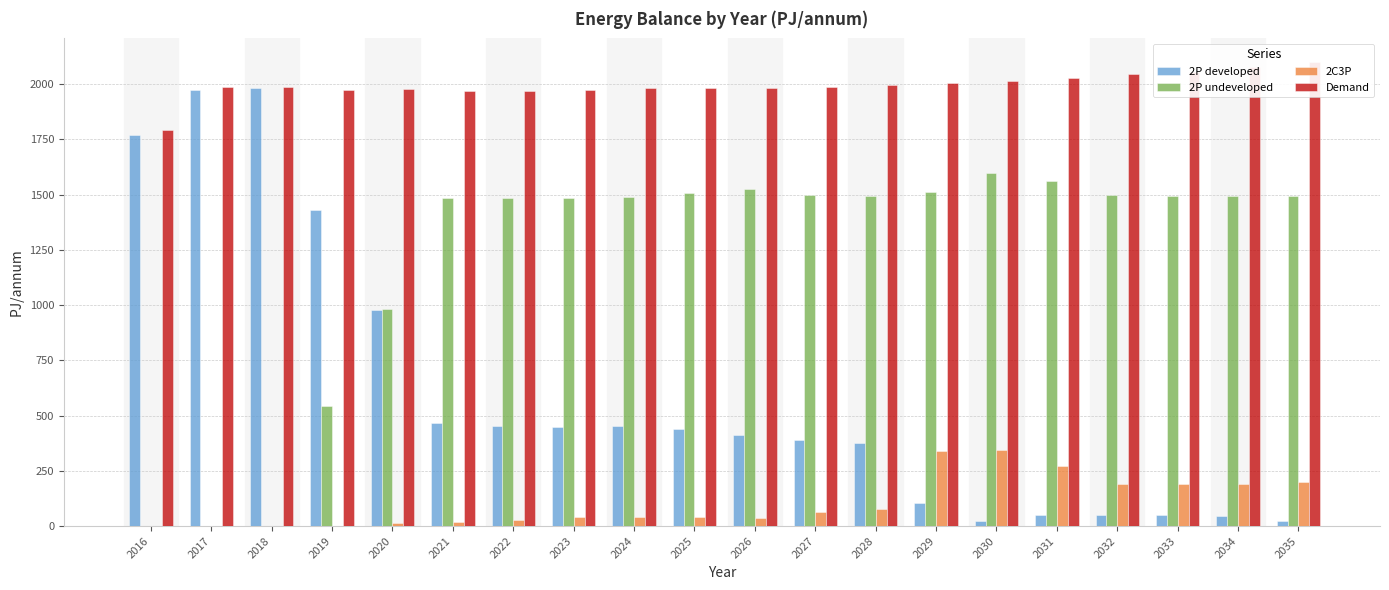

Does the chart contain stacked bars?

No